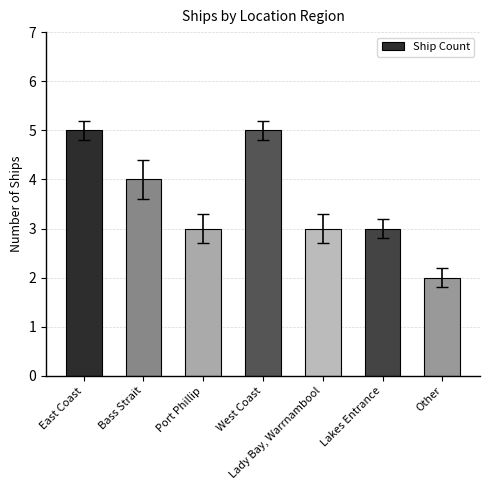

Is it true that the value at Lady Bay, Warrnambool is 4?

False